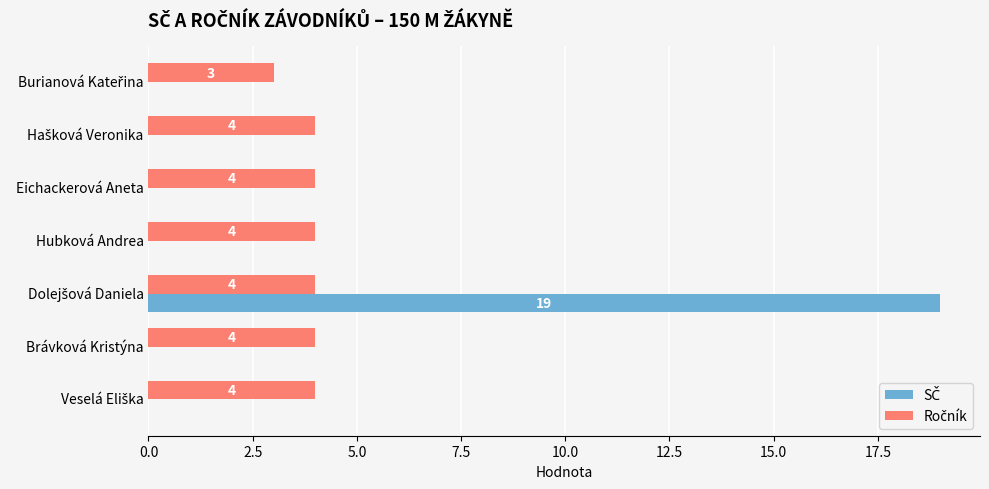

What is the difference between the second highest and minimum values in the Ročník series?

1